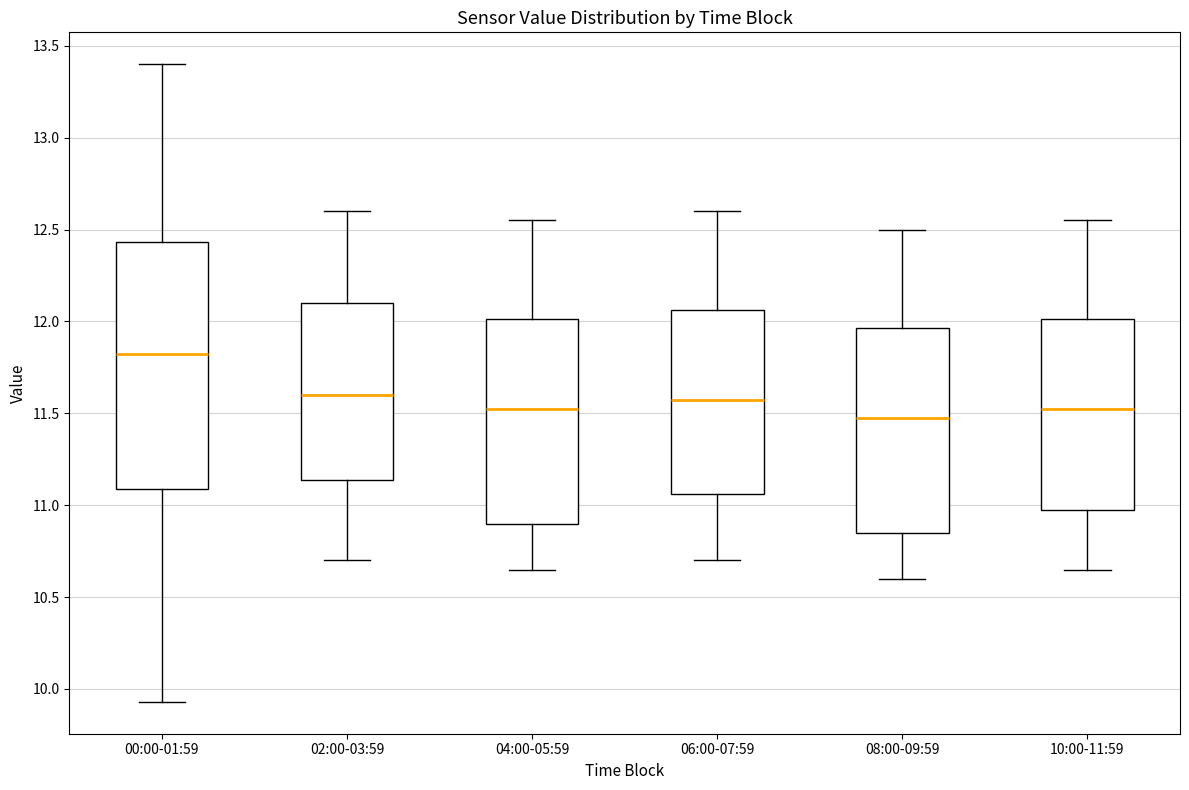

Which box's median line is the highest?

00:00-01:59